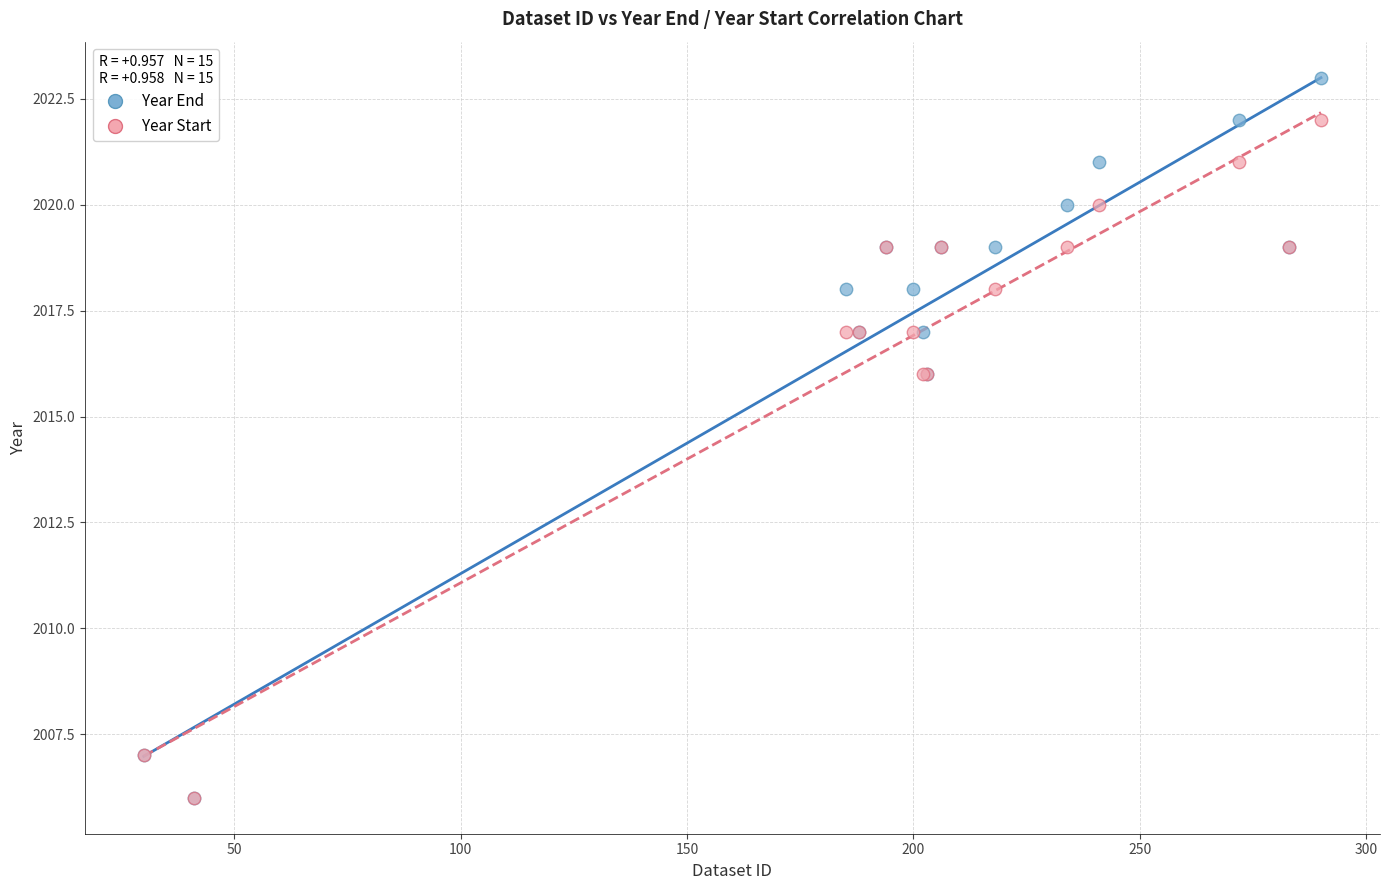

What are all the series names shown in the legend?

Year End, Year Start